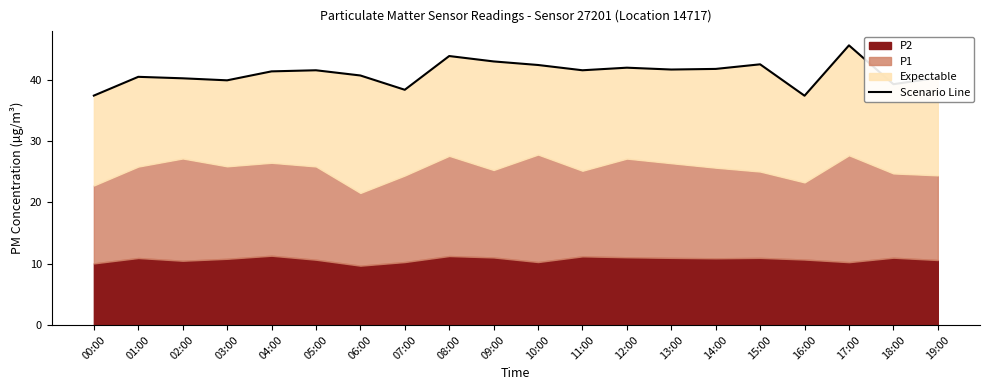

What is the change in value from 04:00 to 18:00?

-2.1